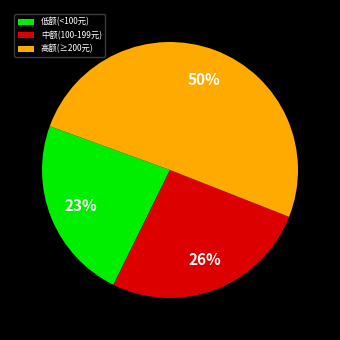

To the nearest percent, what percentage of the pie is 中额(100-199元)?

26%